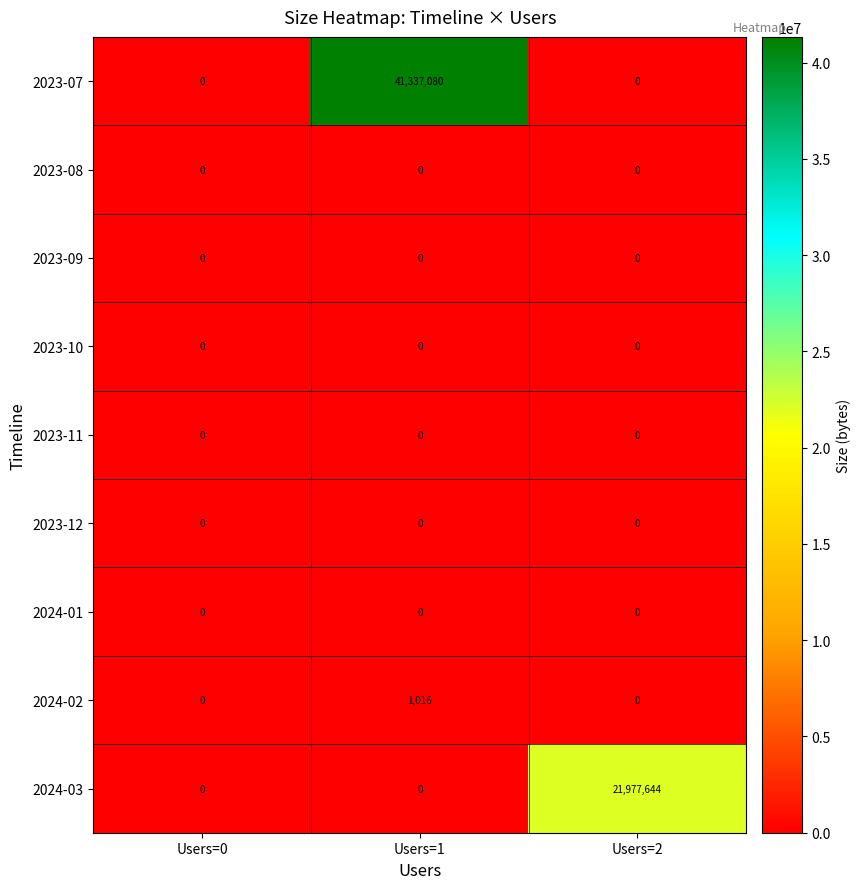

Which label corresponds to the largest value in the chart?

Users=1